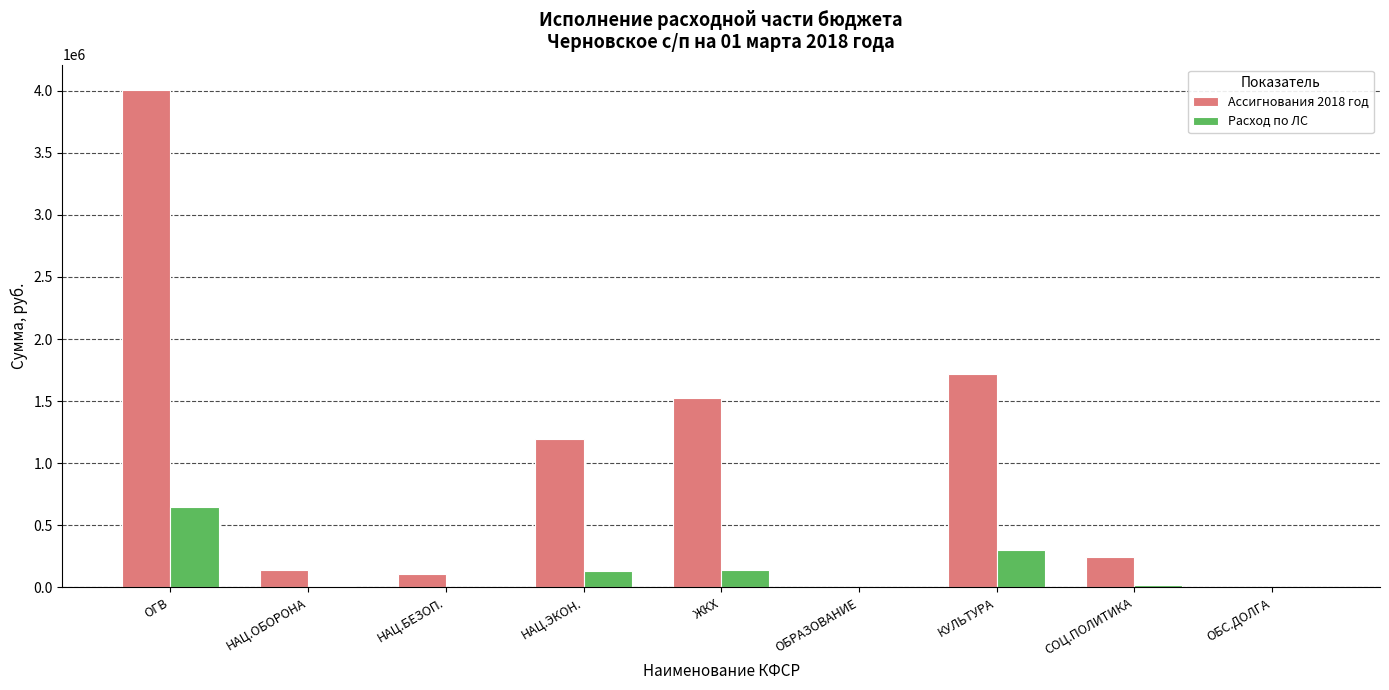

What is the highest value of the Ассигнования 2018 год series?

4009099.5